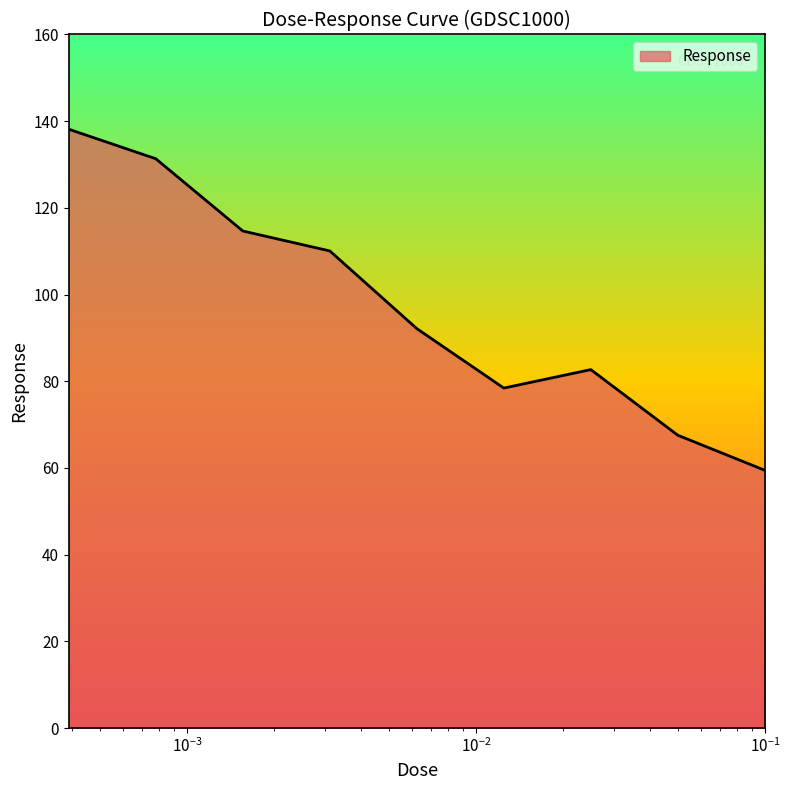

What is the minimum value shown in the chart?

59.5